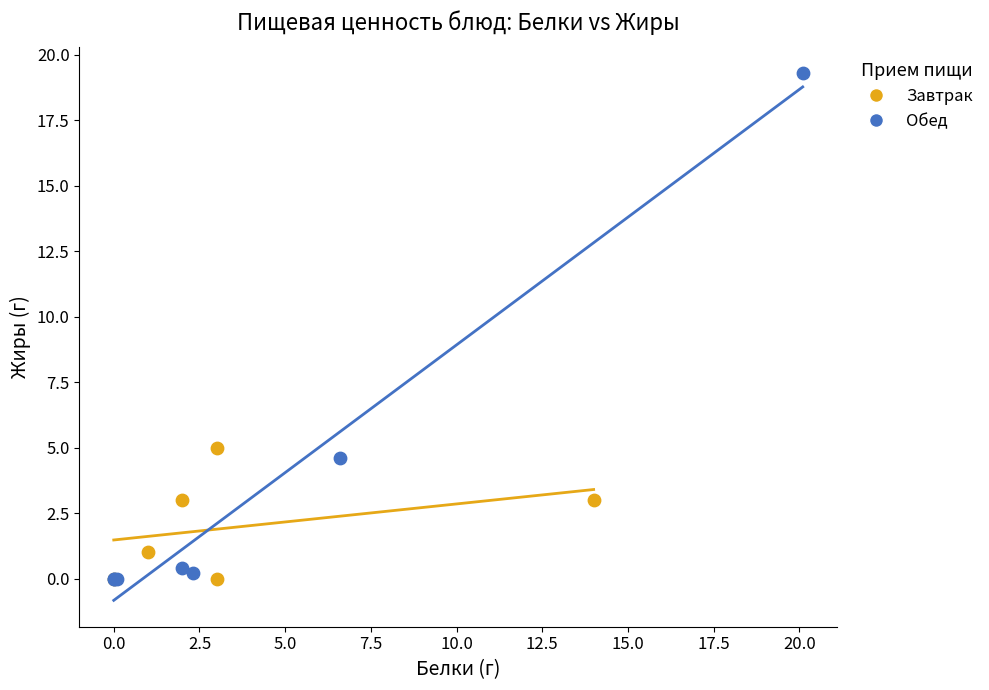

Which series contains the highest Y value?

Обед